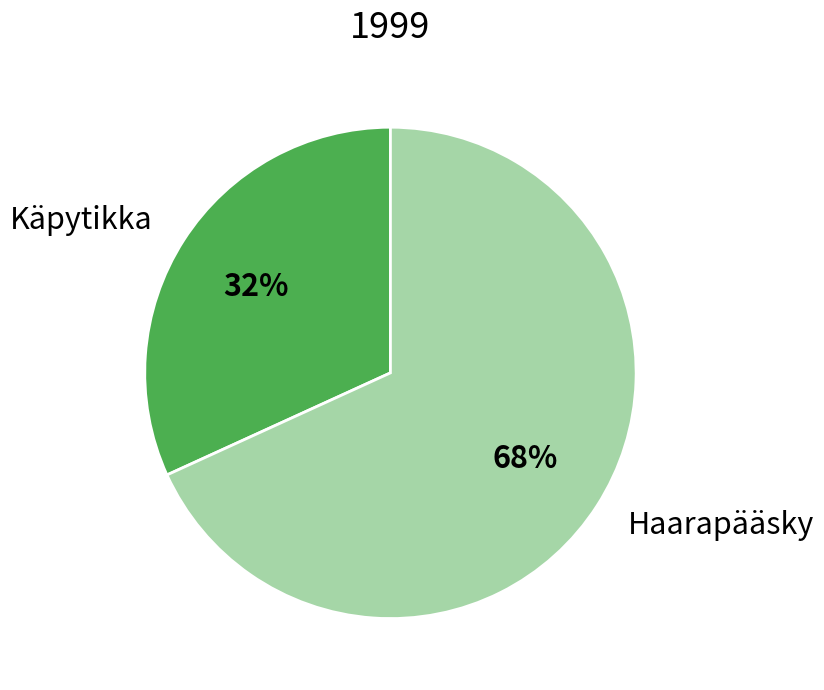

Combined, do Haarapääsky and Käpytikka account for over 50%?

Yes